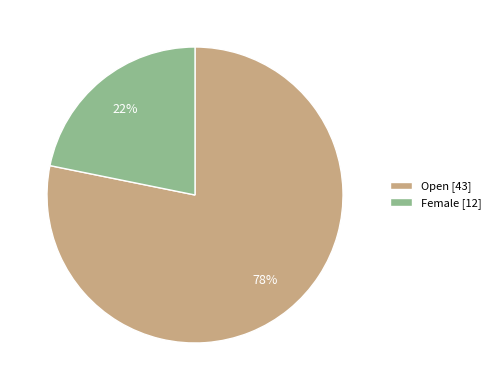

Count the number of slices in the pie.

2